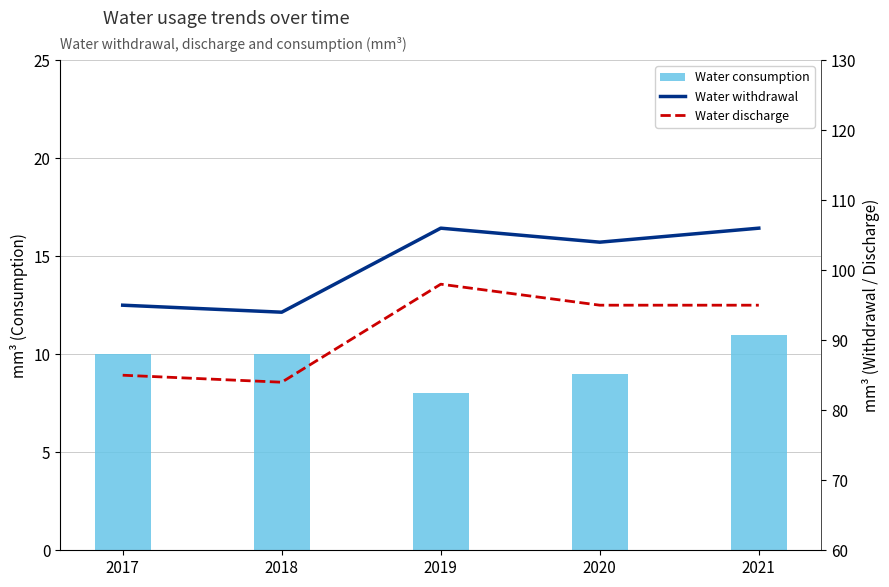

Does the chart contain stacked bars?

No